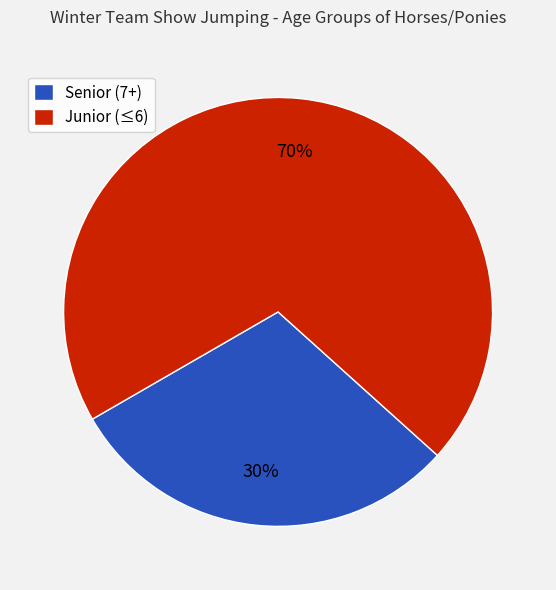

To the nearest percent, what is the combined percentage of Senior (7+) and Junior (≤6)?

100%